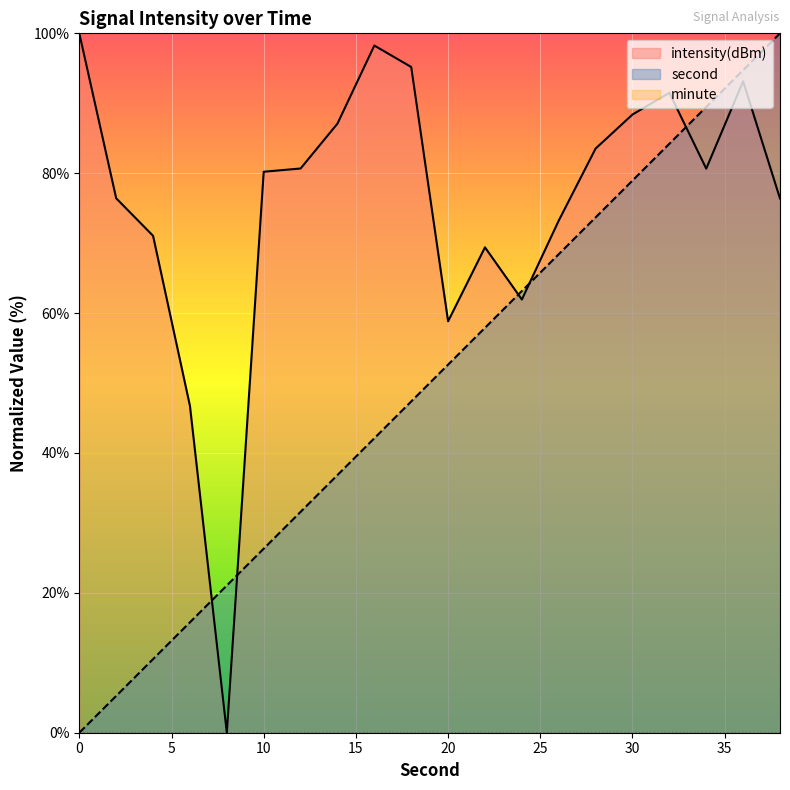

What is the total value across all series at 18?

142.6